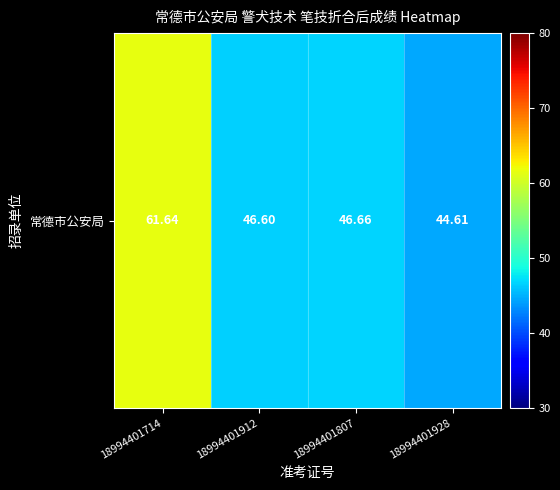

Which has a higher value, 18994401928 or 18994401912?

18994401912